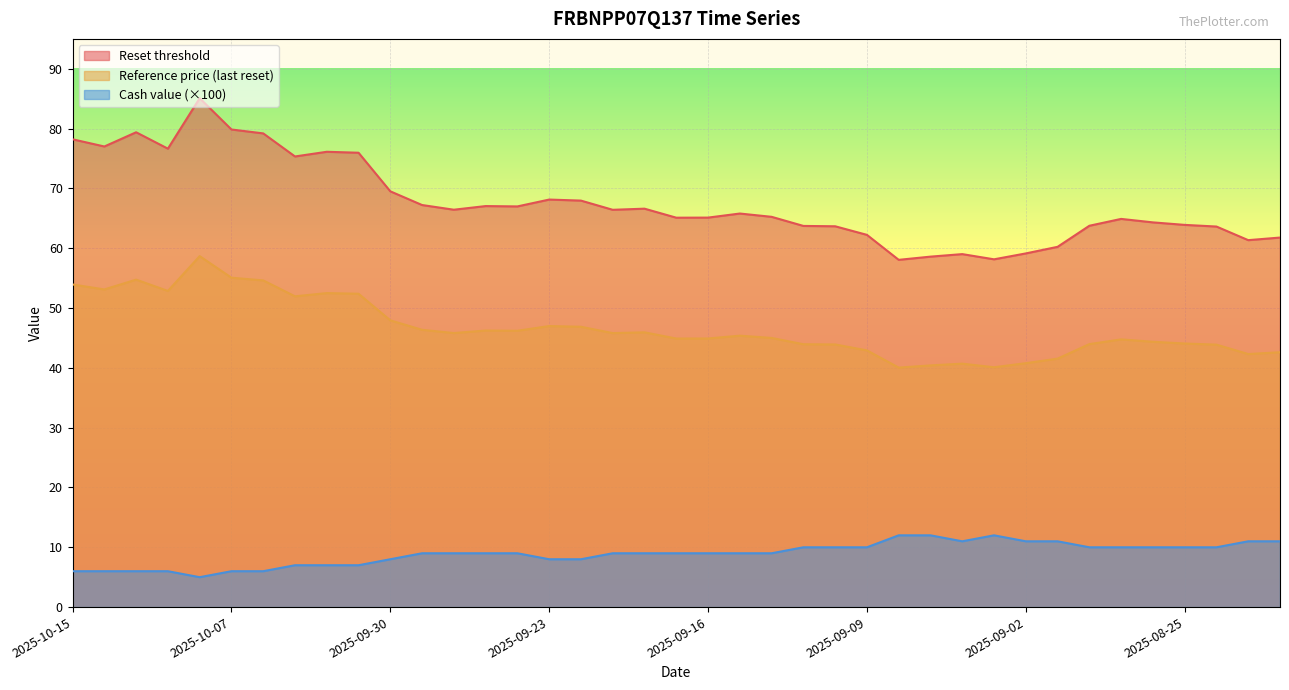

What is the average value of the Cash value series?

8.9